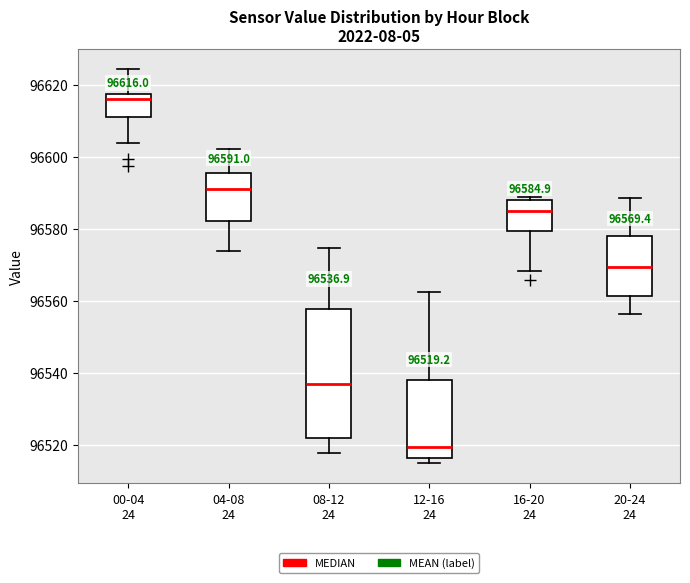

Which box has the highest median line?

00-04 24